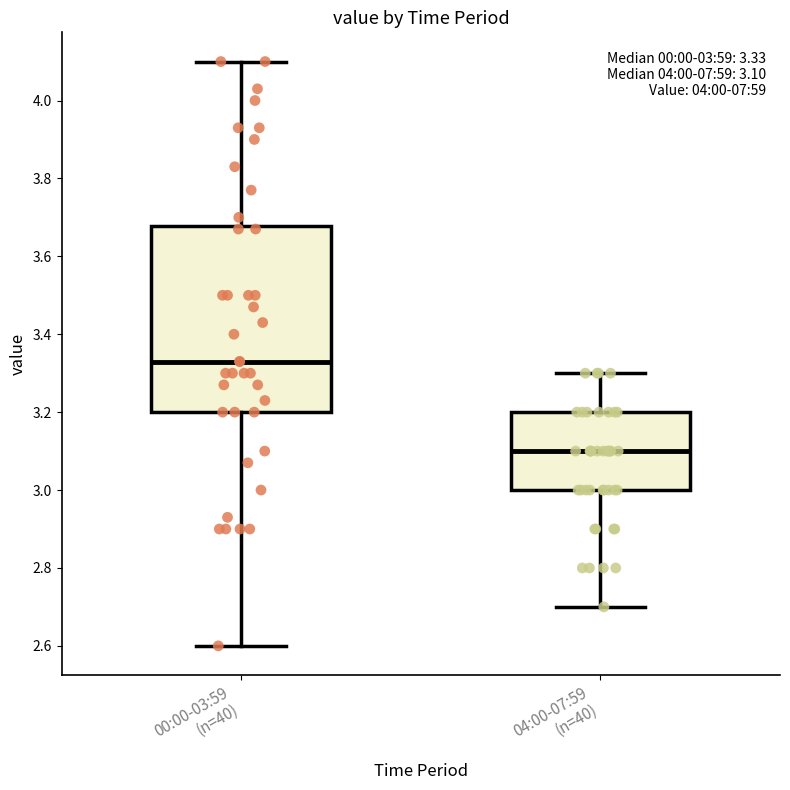

Comparing the boxes themselves (not the whiskers), which one is the tallest?

00:00-03:59 (n=40)